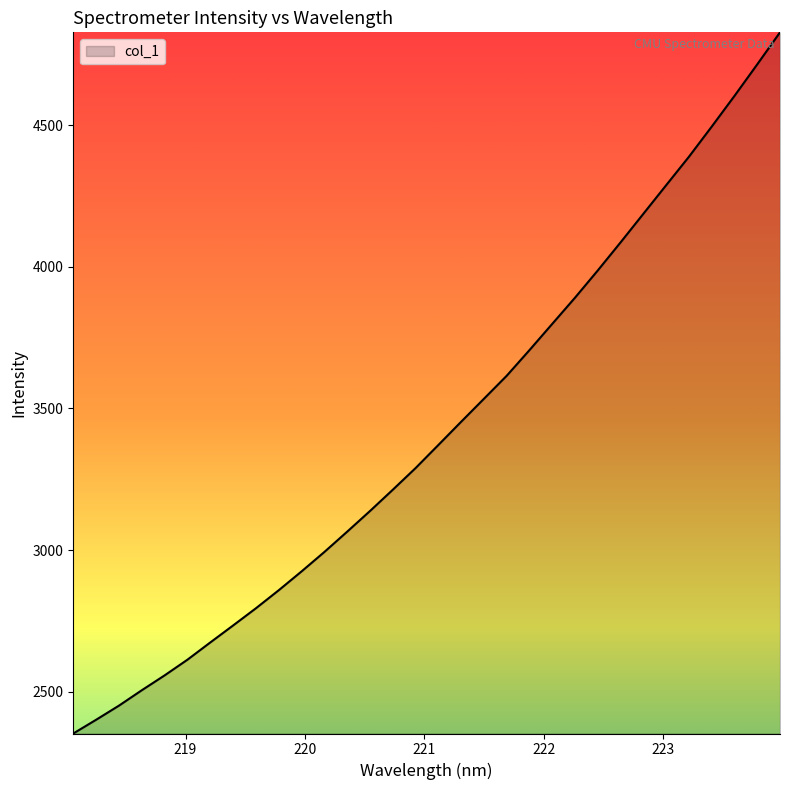

What is the greatest value displayed?

4827.5